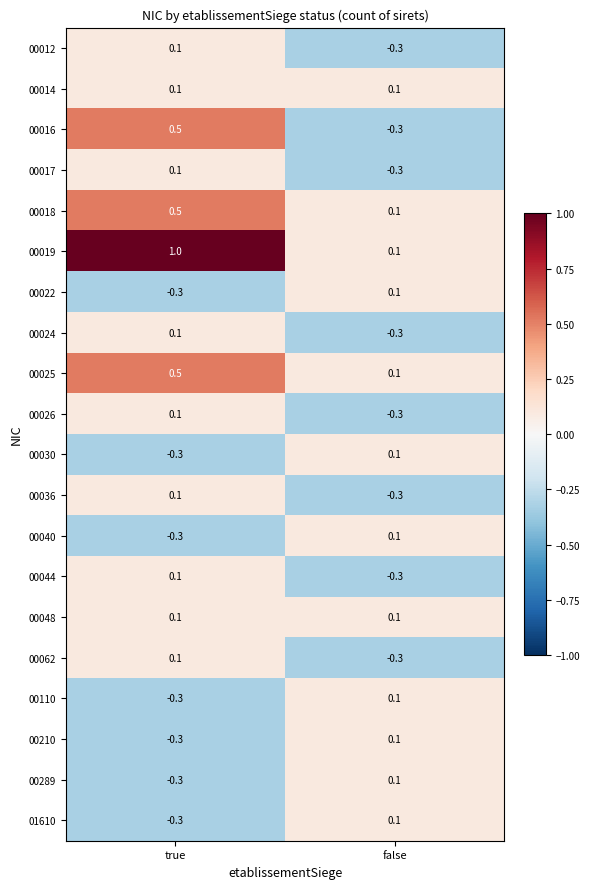

Rank the categories by 00289 value from lowest to highest.

true, false